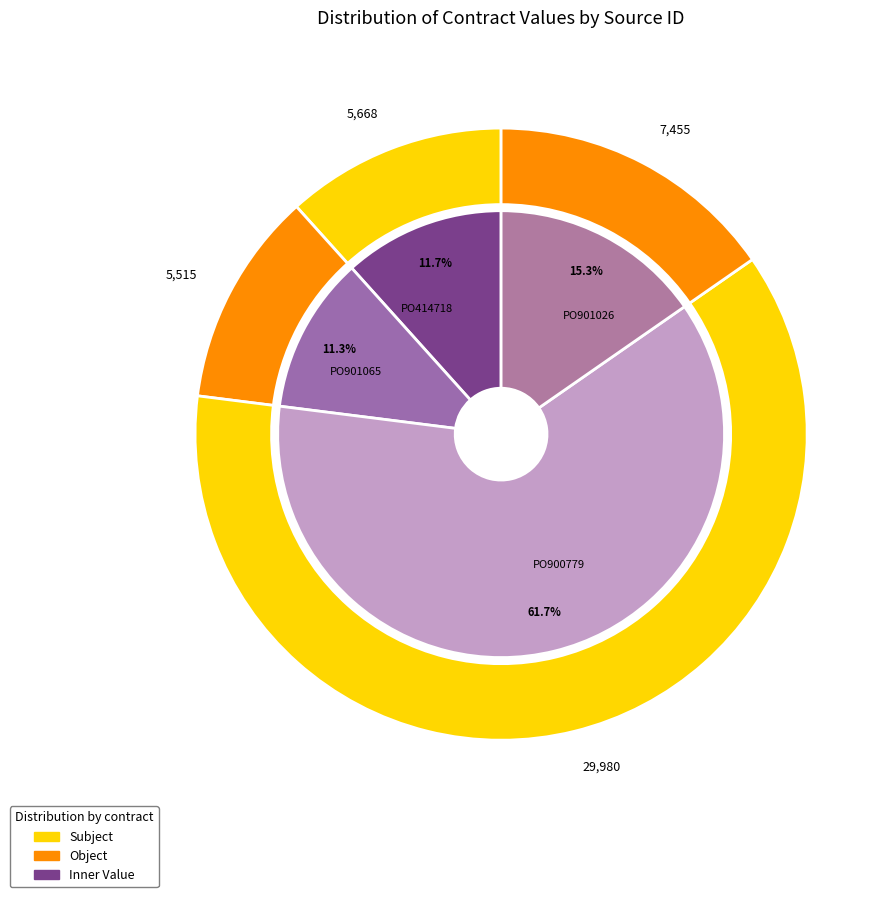

What is the ratio of the value at PO901065 to the value at PO900779?

0.2